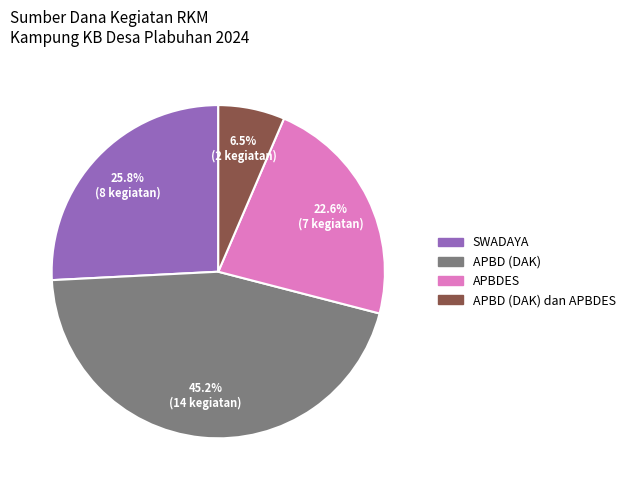

Is there any slice that represents more than half of the pie?

No